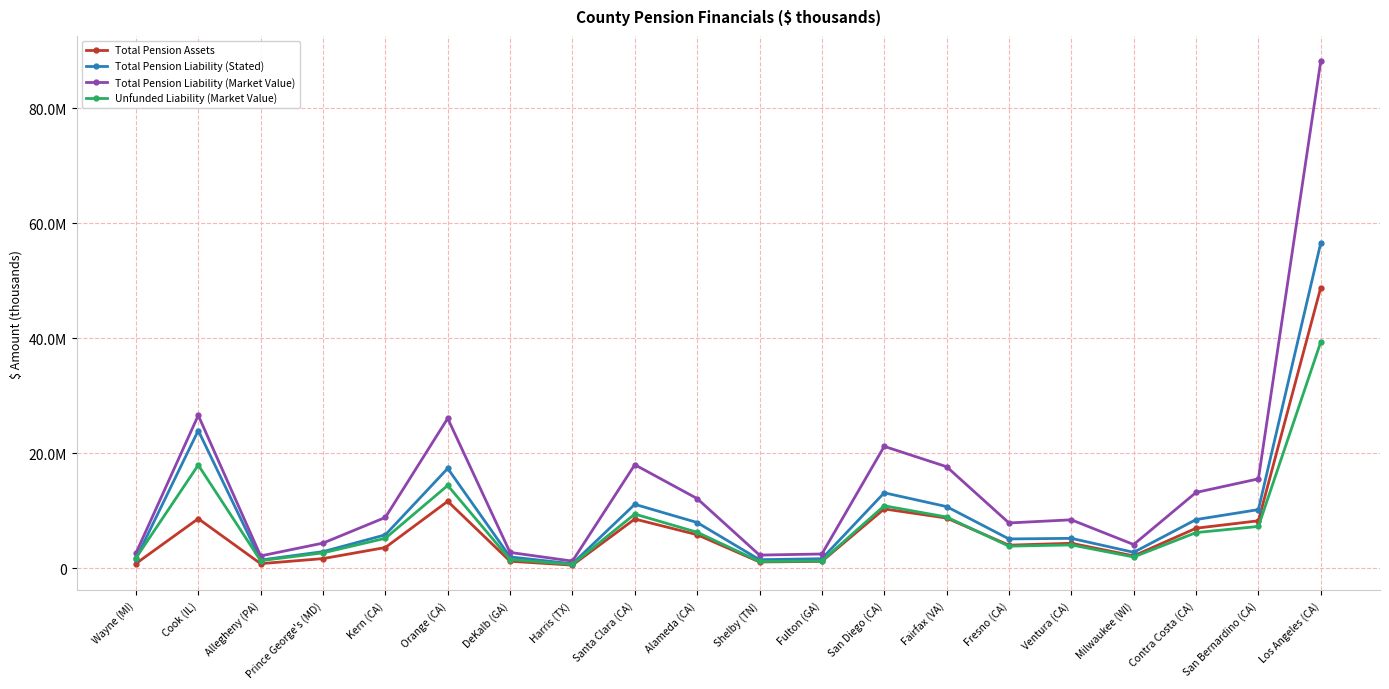

True or false: Total Pension Liability (Market Value) and Total Pension Assets cross at least once.

False